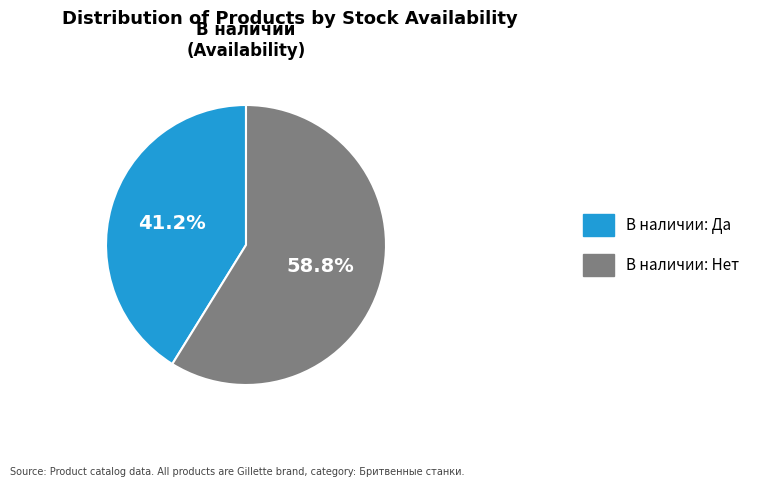

To the nearest percent, what is the difference between the largest and smallest slice percentages?

18%